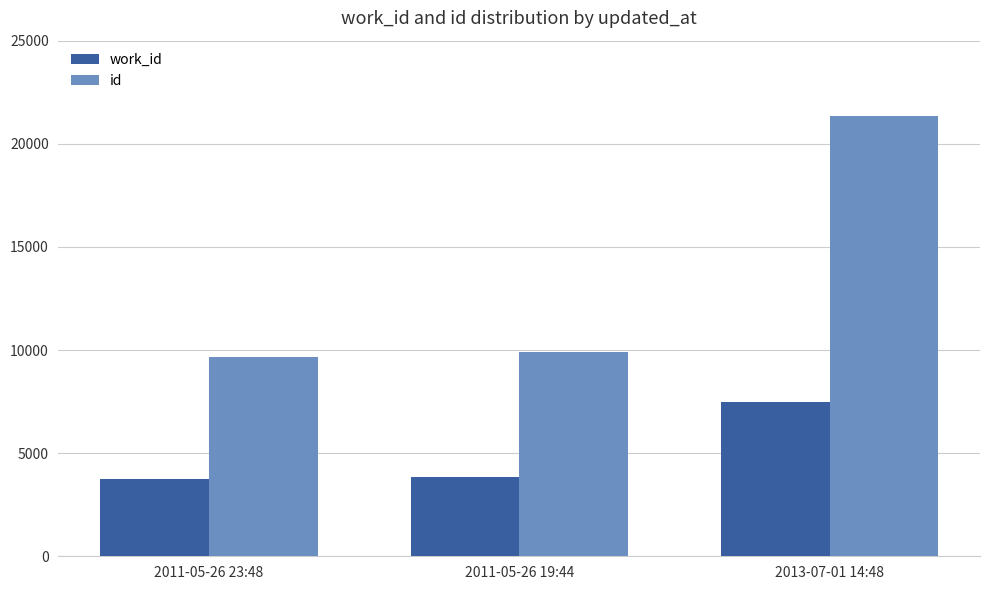

True or false: id has a value of 12896 at 2011-05-26 19:44.

False